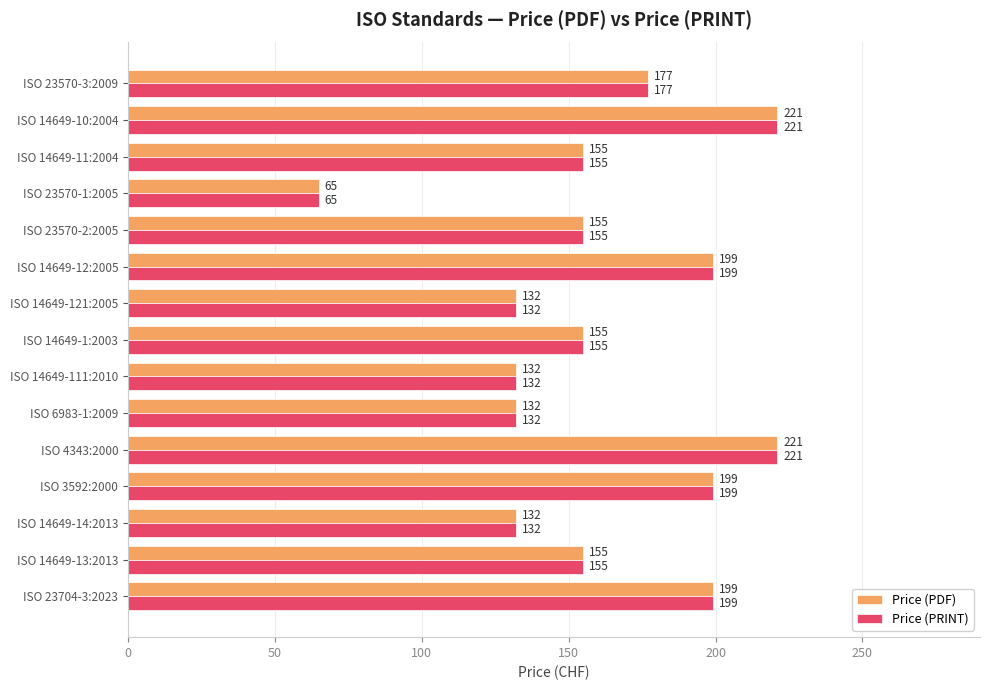

What is the difference between the maximum and minimum values in the Price (PRINT) series?

156